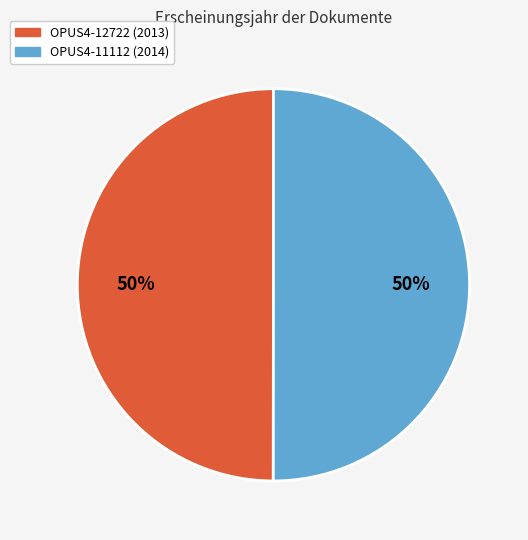

Do OPUS4-12722 and OPUS4-11112 together represent more than half of the pie?

Yes